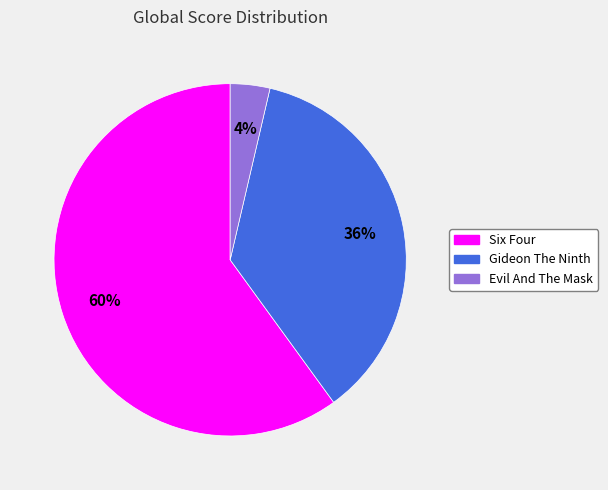

Is there a majority slice in this chart?

Yes